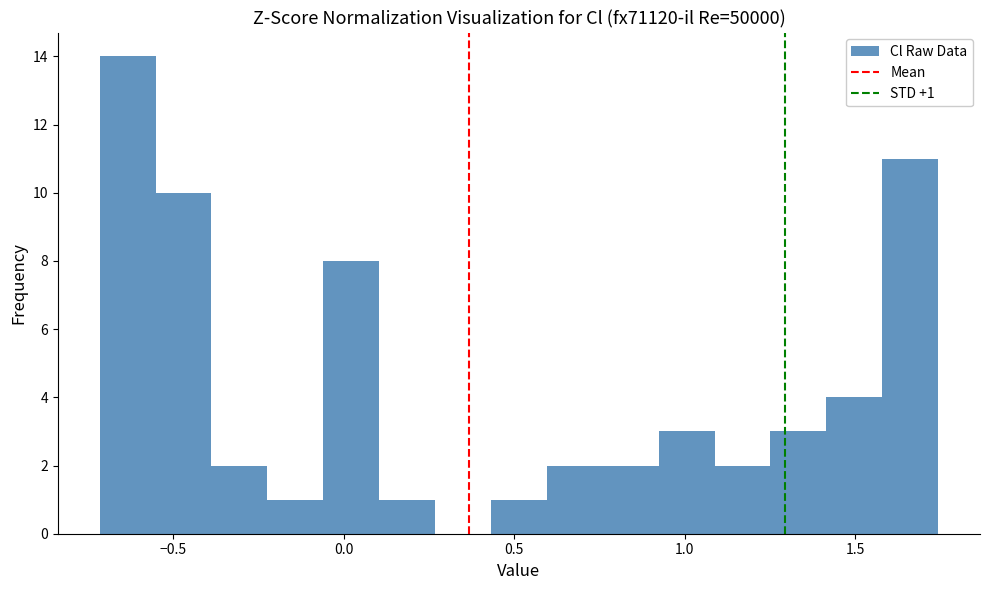

Read against the x-axis, roughly where is the centre of the tallest bar?

-0.65